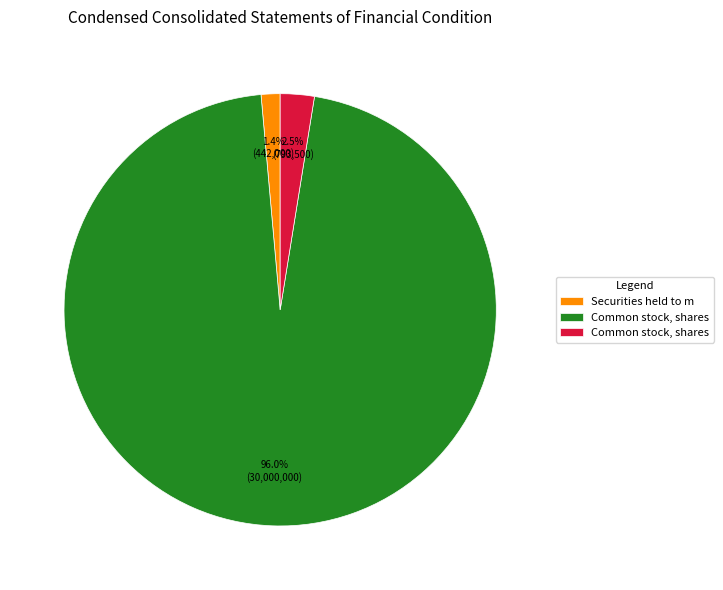

Does any single category account for the majority?

Yes